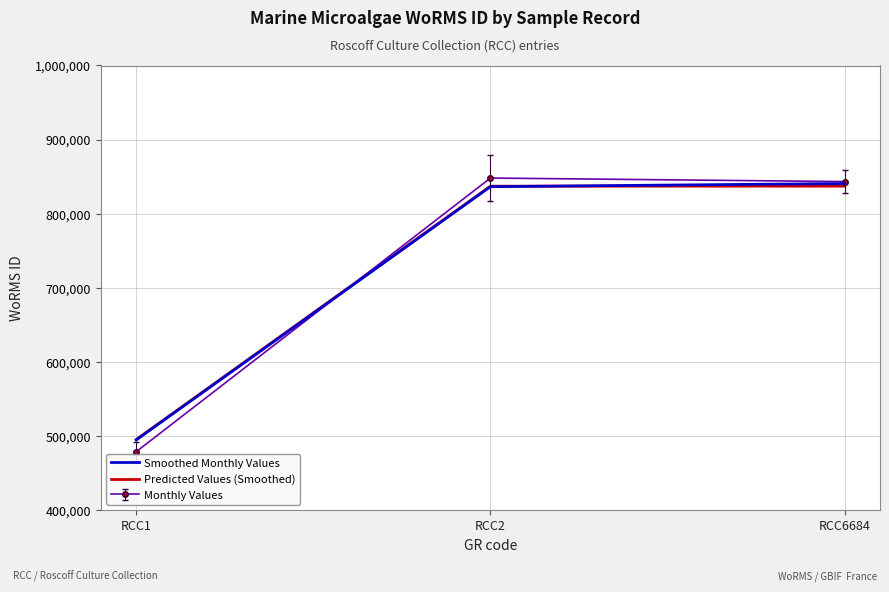

How many Predicted Values (Smoothed) values are between 495424 and 837201?

3